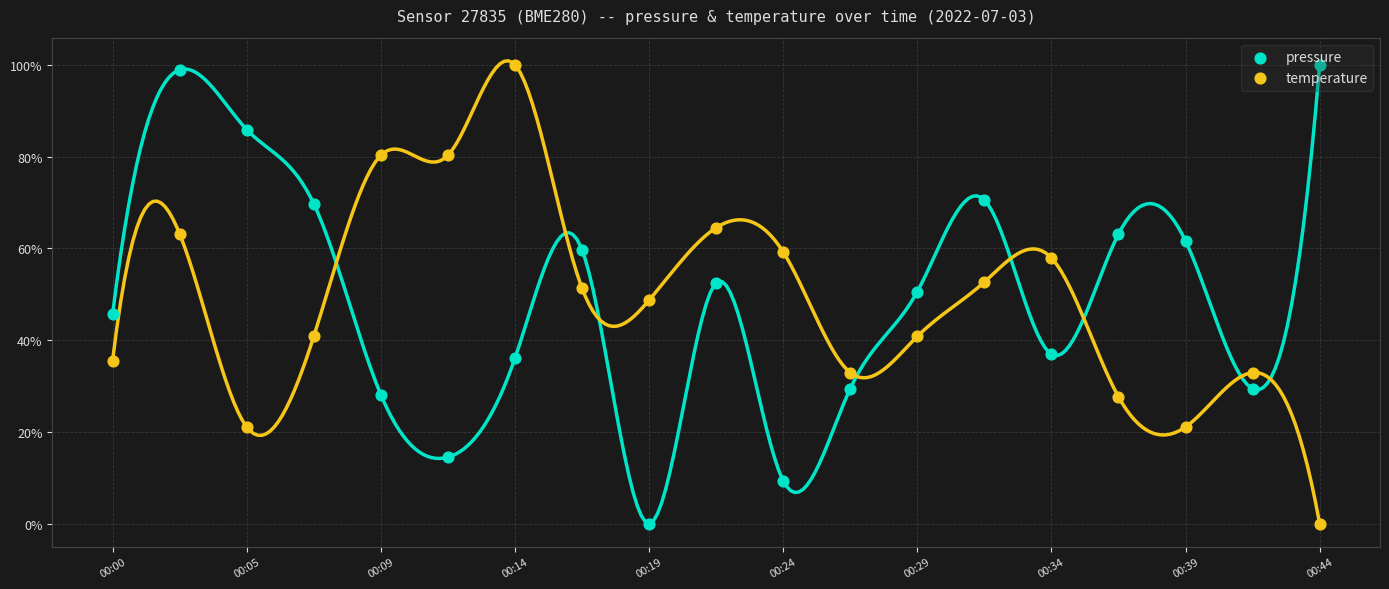

What is the total value across all series at 17?

0.6